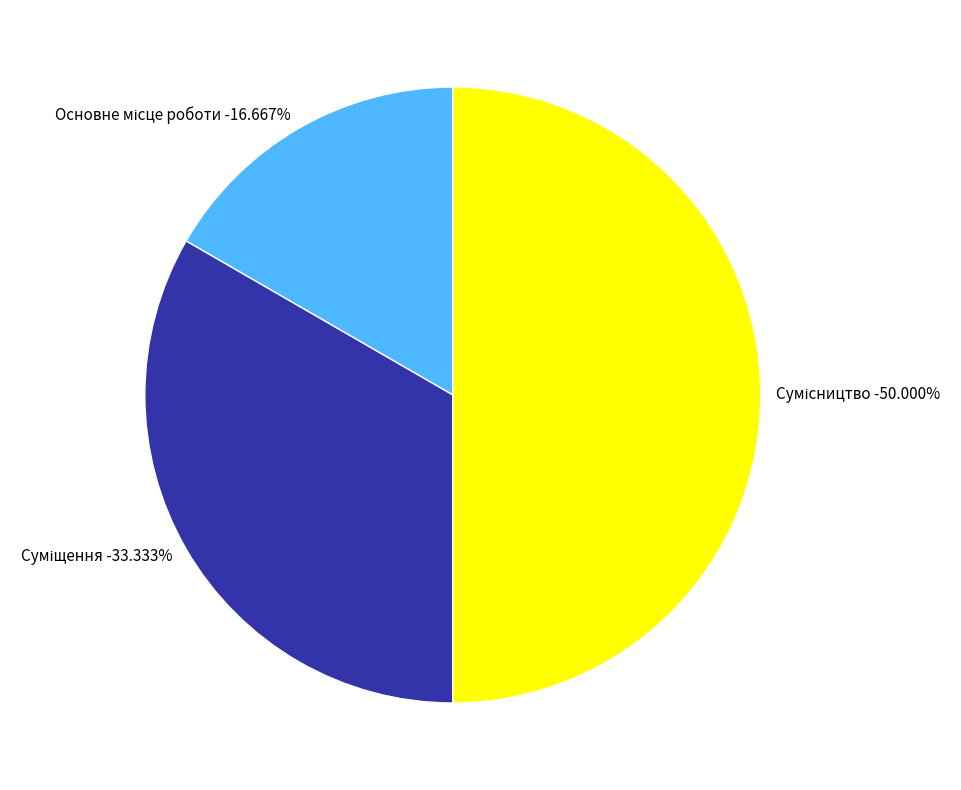

What percentage is NOT represented by Основне місце роботи?

83.3%